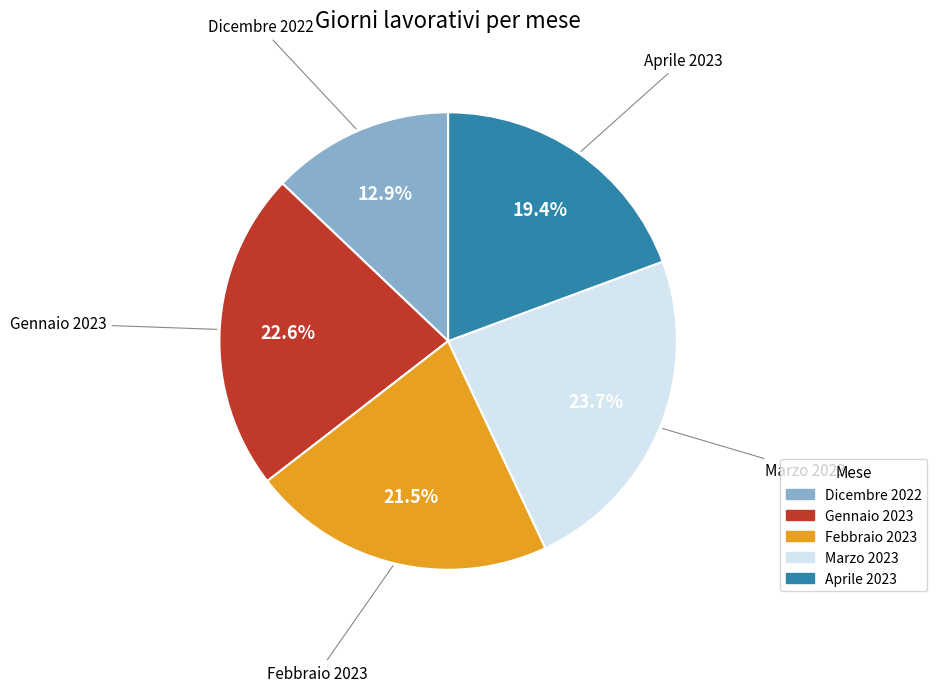

Combined, do Aprile 2023 and Dicembre 2022 account for over 50%?

No